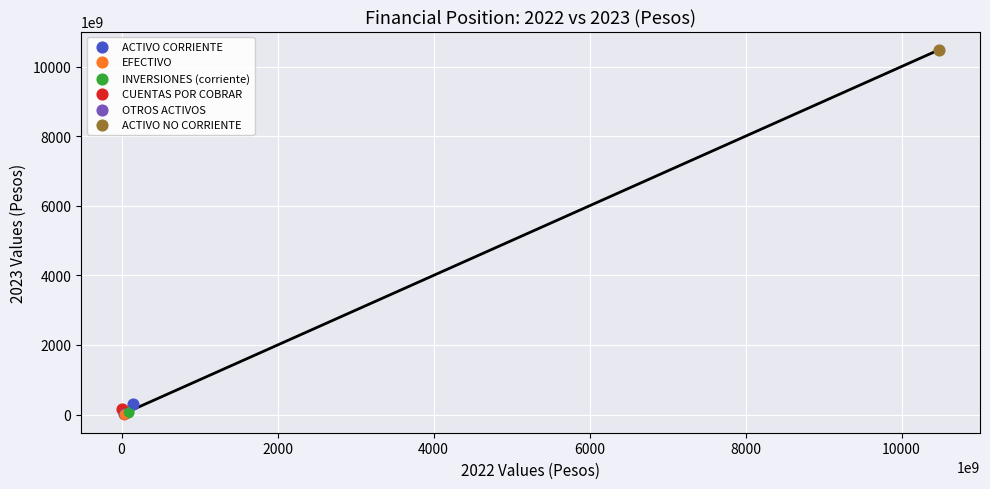

What are all the series names shown in the legend?

ACTIVO CORRIENTE, EFECTIVO, INVERSIONES (corriente), CUENTAS POR COBRAR, OTROS ACTIVOS, ACTIVO NO CORRIENTE